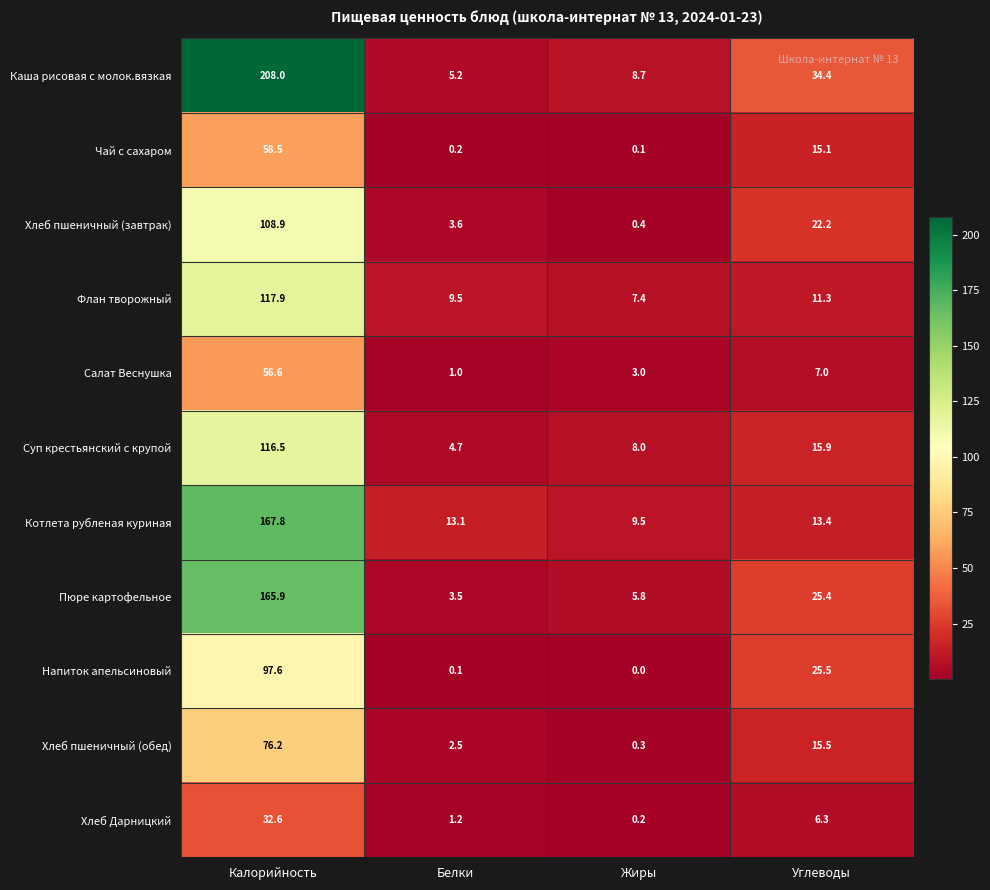

How many values in the Каша рисовая с молок.вязкая series are below 34?

2